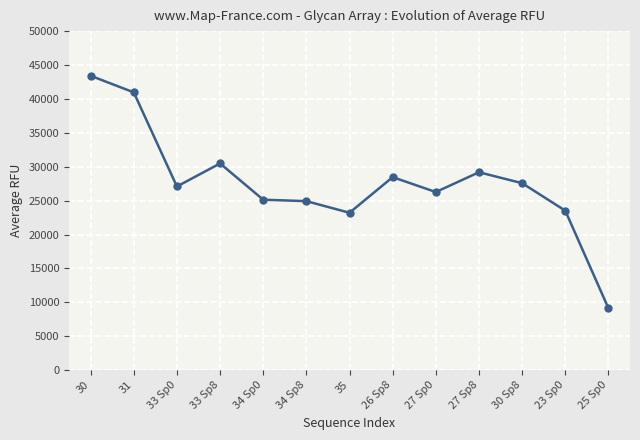

The value at 33 Sp0 is 11058.5. True or false?

False